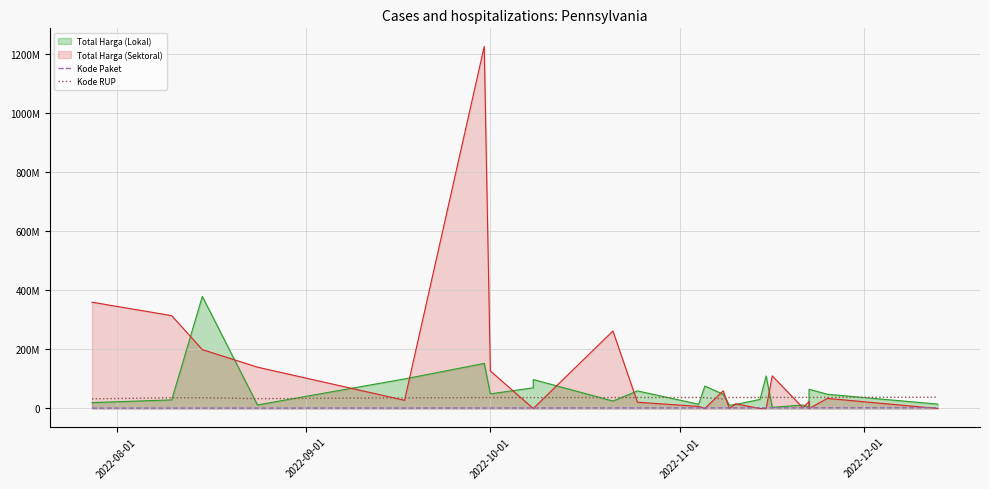

What is the difference between the maximum and second lowest values in the Kode Paket series?

1067106